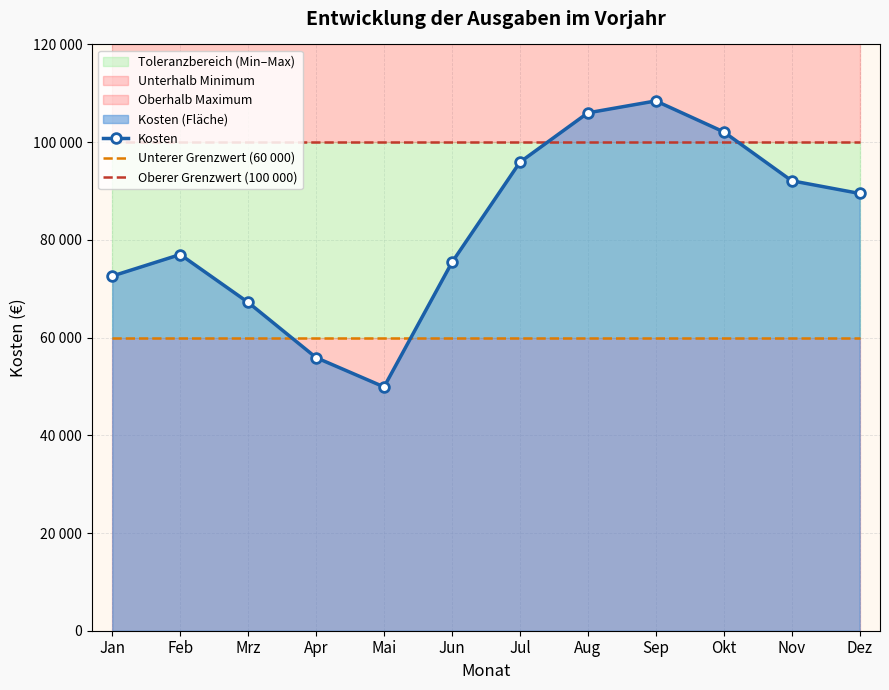

Does the chart have visible grid lines?

Yes